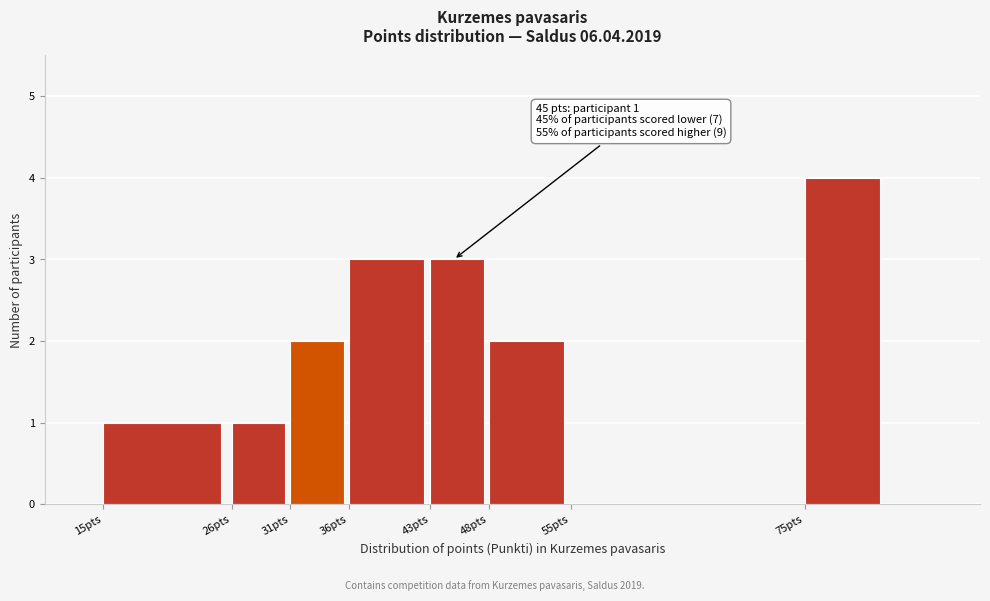

Reading right to left, list all the values displayed in this chart.

75pts=4	55pts=0	48pts=2	43pts=3	36pts=3	31pts=2	26pts=1	15pts=1